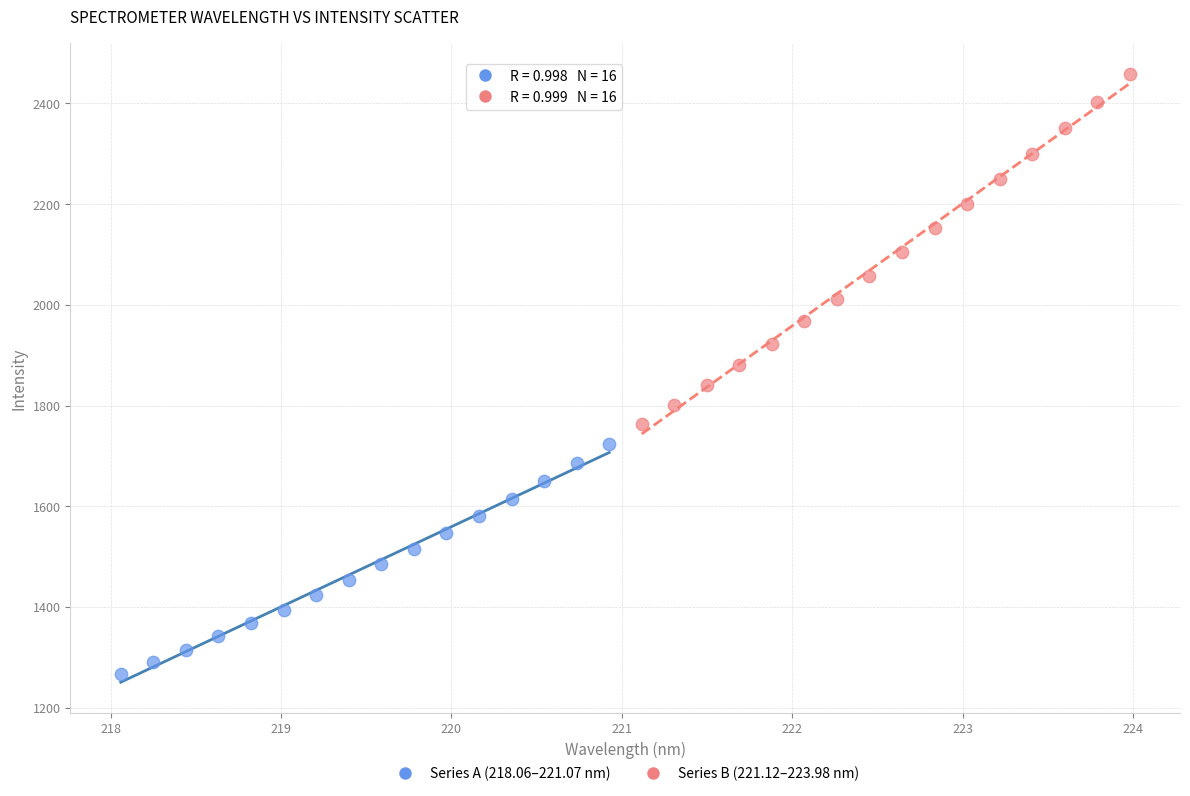

Which series reaches the maximum Y coordinate?

Series B (221.12–223.98 nm)